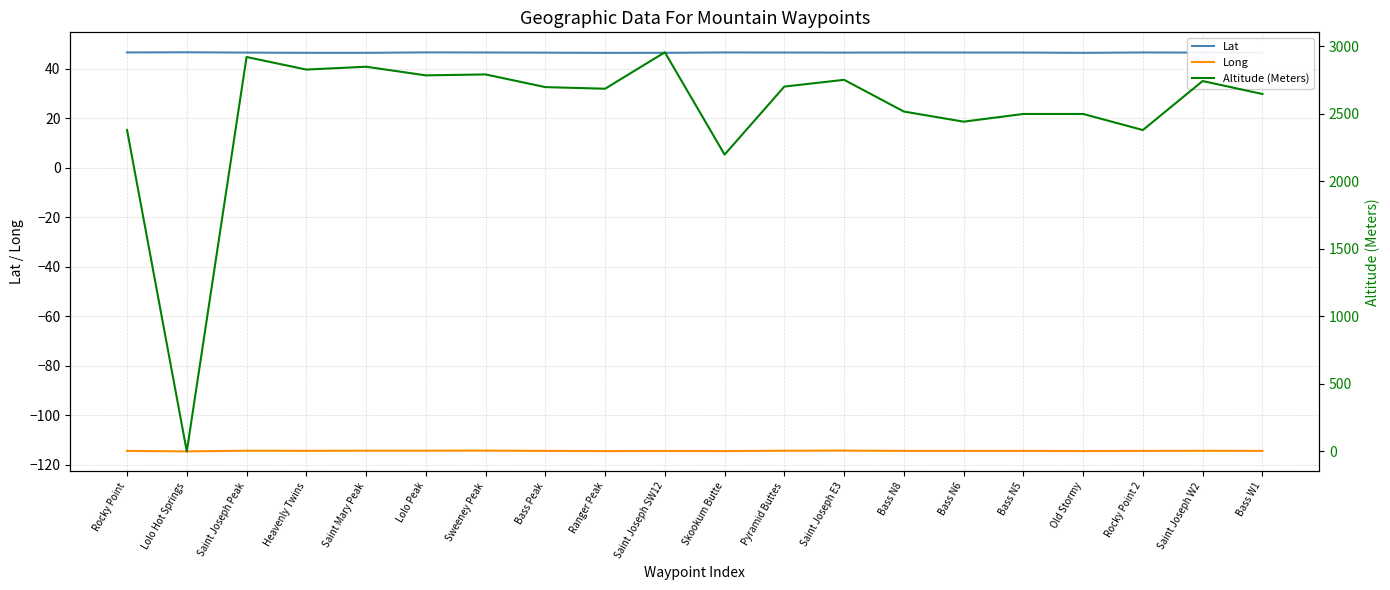

Reading left to right, transcribe all the data shown in this chart.

Lat: 46.7	46.7	46.6	46.5	46.5	46.7	46.6	46.6	46.5	46.5	46.7	46.6	46.6	46.6	46.6	46.6	46.5	46.7	46.6	46.6
Long: -114.3	-114.5	-114.3	-114.3	-114.2	-114.2	-114.2	-114.3	-114.4	-114.3	-114.4	-114.3	-114.2	-114.3	-114.3	-114.3	-114.4	-114.3	-114.3	-114.3
Altitude (Meters): 2381.0	0.0	2922.0	2829.0	2850.0	2786.0	2793.0	2699.0	2687.0	2957.0	2199.0	2703.0	2753.0	2518.0	2443.0	2500.0	2500.0	2381.0	2744.0	2648.0